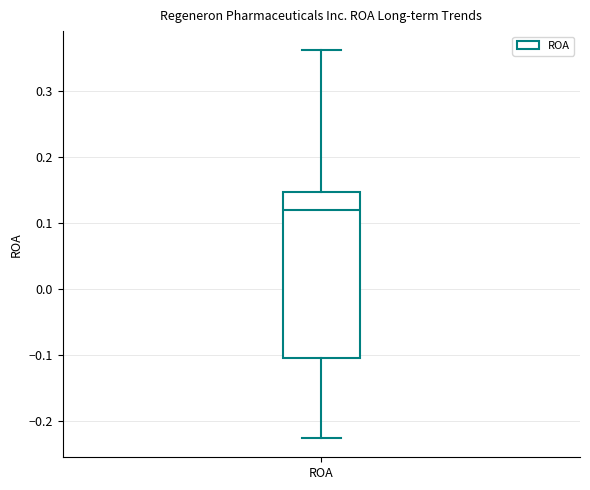

Read this box plot against the y-axis: the position of the median line, the range covered by the box, and the ends of both whiskers. The values are not printed on the chart, so give them approximately, as read against the axis.

median 0.12, box -0.10 to 0.15, whiskers -0.23 to 0.36